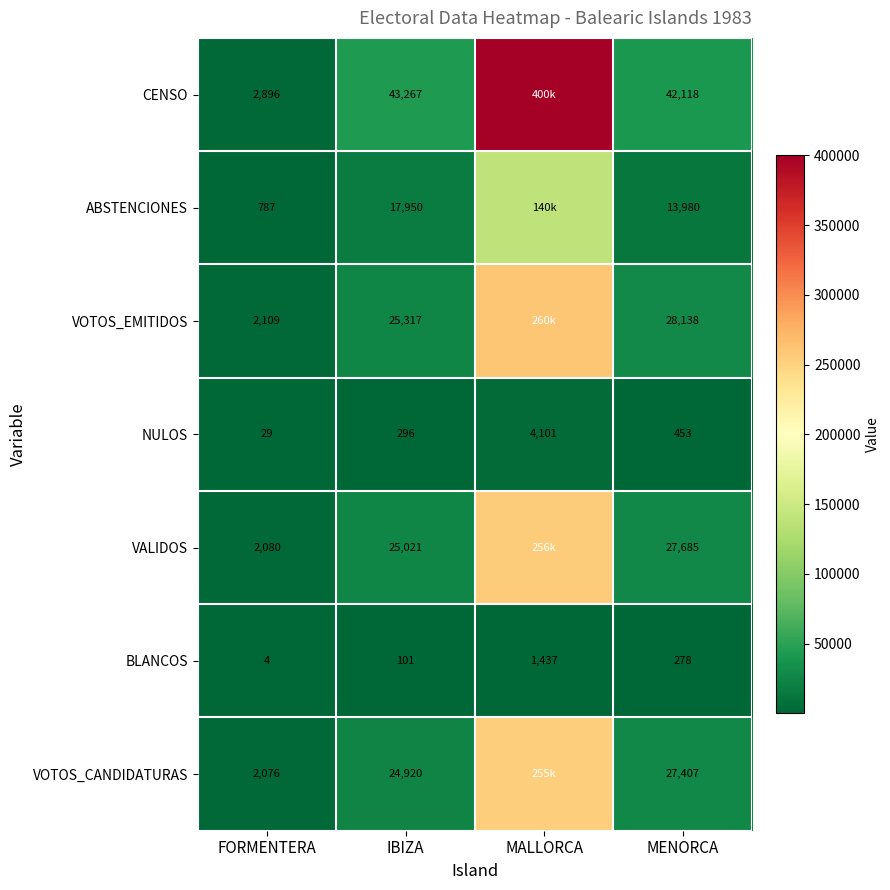

What is the difference between the highest and lowest values at FORMENTERA?

2892